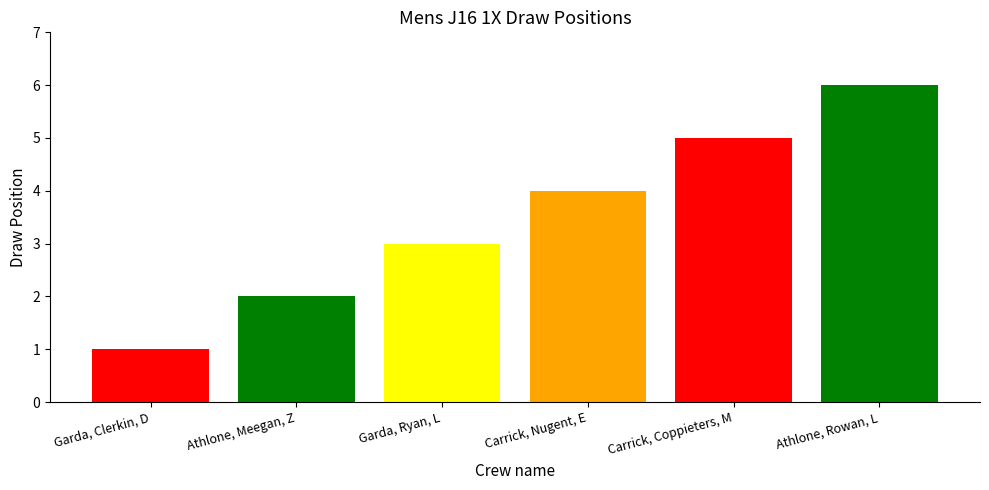

Does the chart contain any negative values?

No